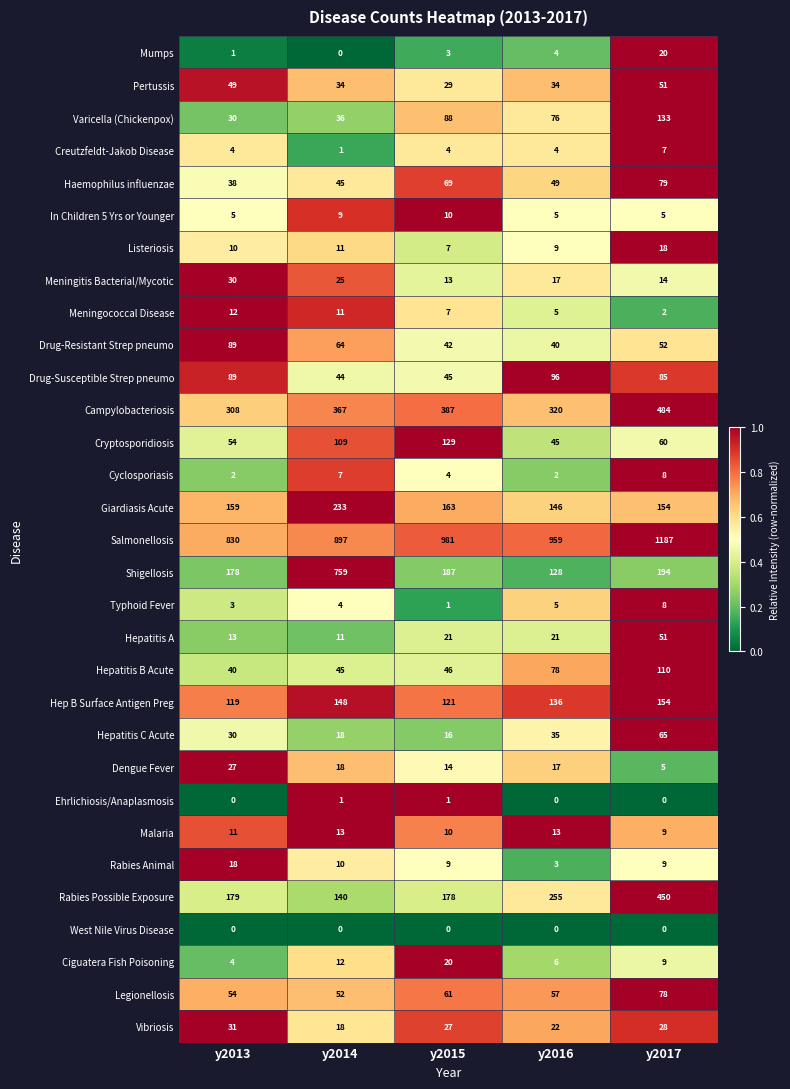

What is the difference between the Hepatitis B Acute values at y2013 and y2014?

5